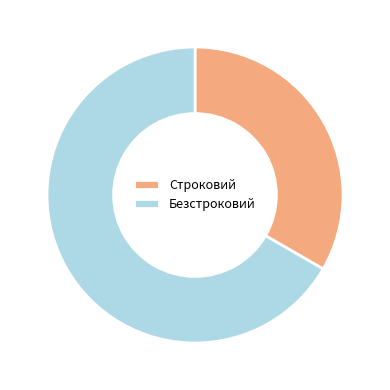

Do Безстроковий and Строковий together represent more than half of the pie?

Yes